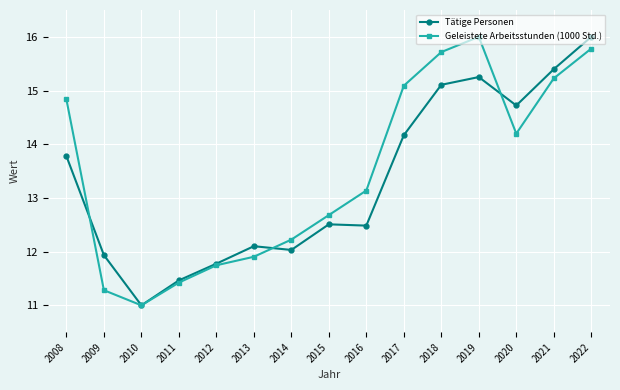

What is the total value across all series at 2008?

28.6